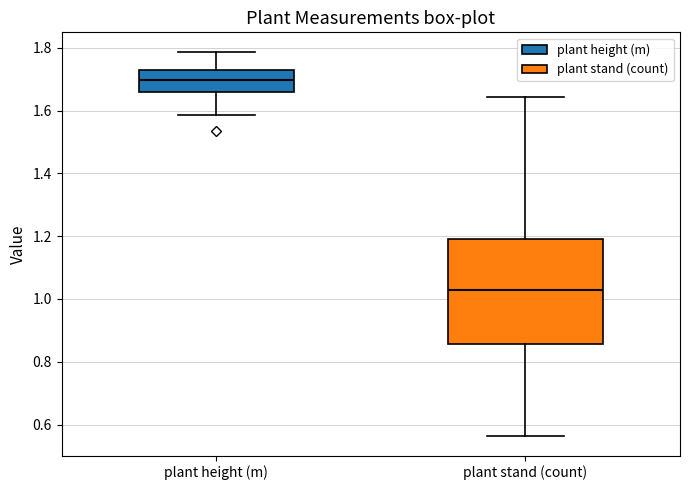

Reading left to right, transcribe this box plot: for each box, give where its median line is, the range the box spans, and where its two whiskers end, as read against the y-axis. The values are not printed on the chart, so give them approximately, as read against the axis.

plant height (m): median 1.70, box 1.66 to 1.72, whiskers 1.58 to 1.78
plant stand (count): median 1.02, box 0.86 to 1.20, whiskers 0.56 to 1.64